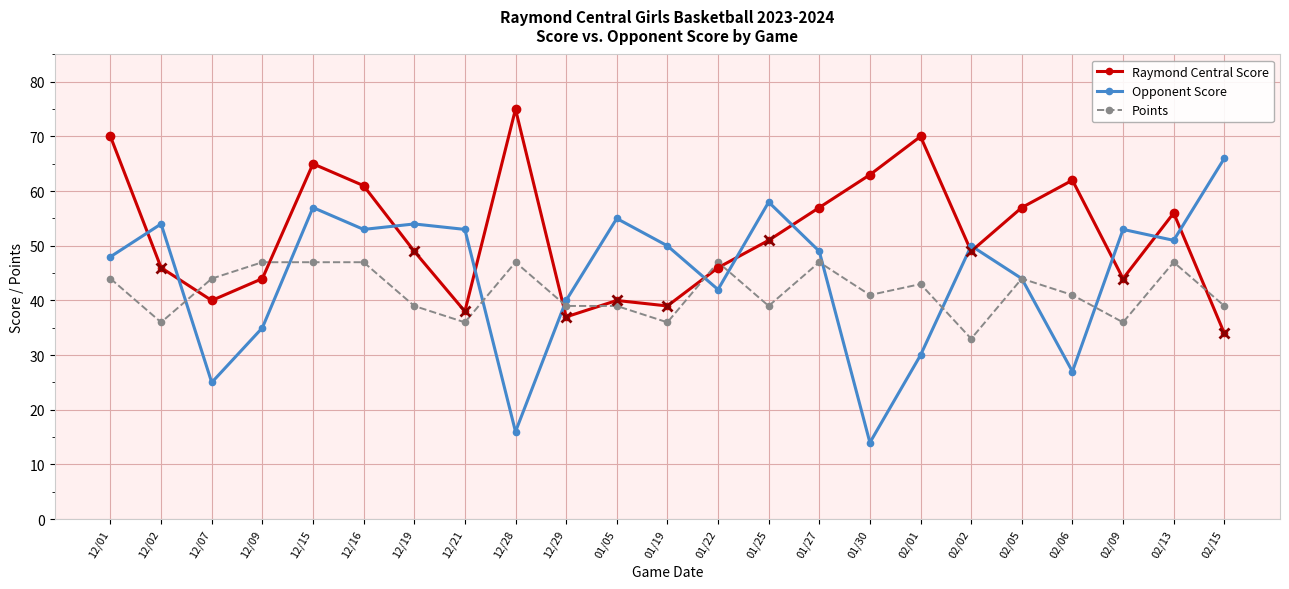

How many series are shown in this chart?

3